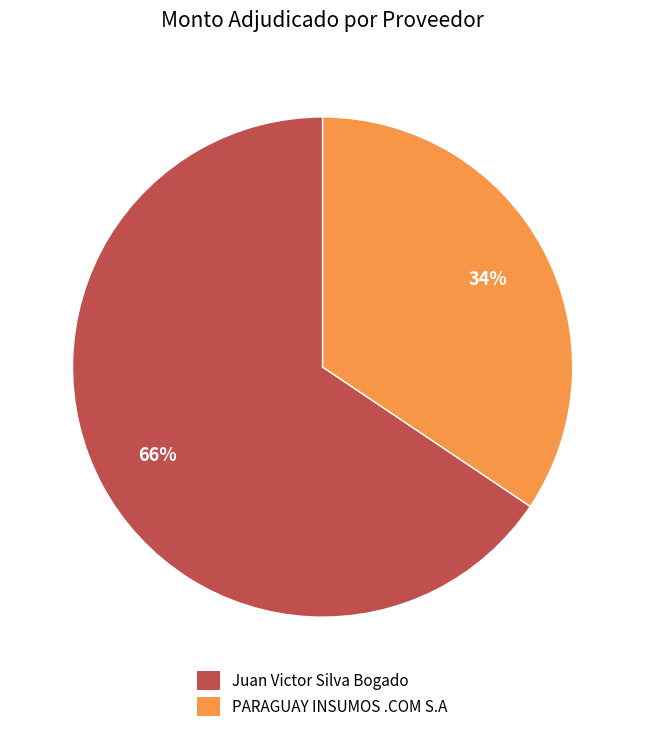

What is the largest slice in the pie chart?

Juan Victor Silva Bogado